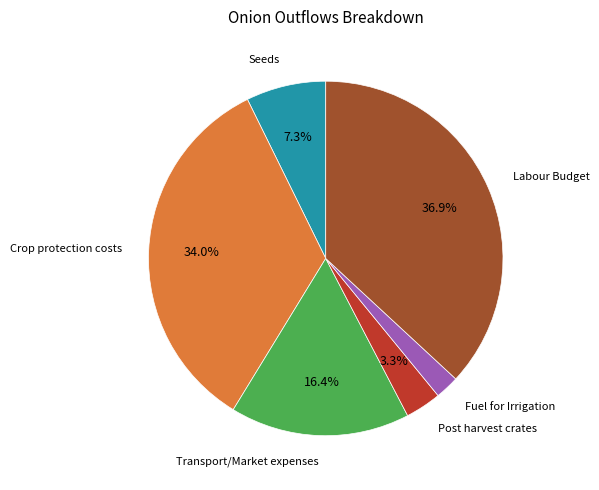

Does any single category account for the majority?

No